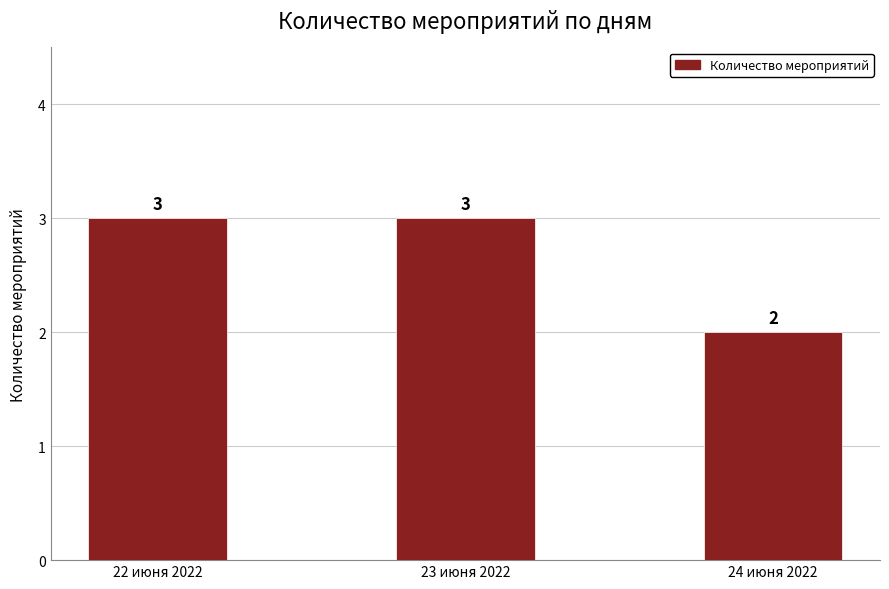

What is the average value?

3